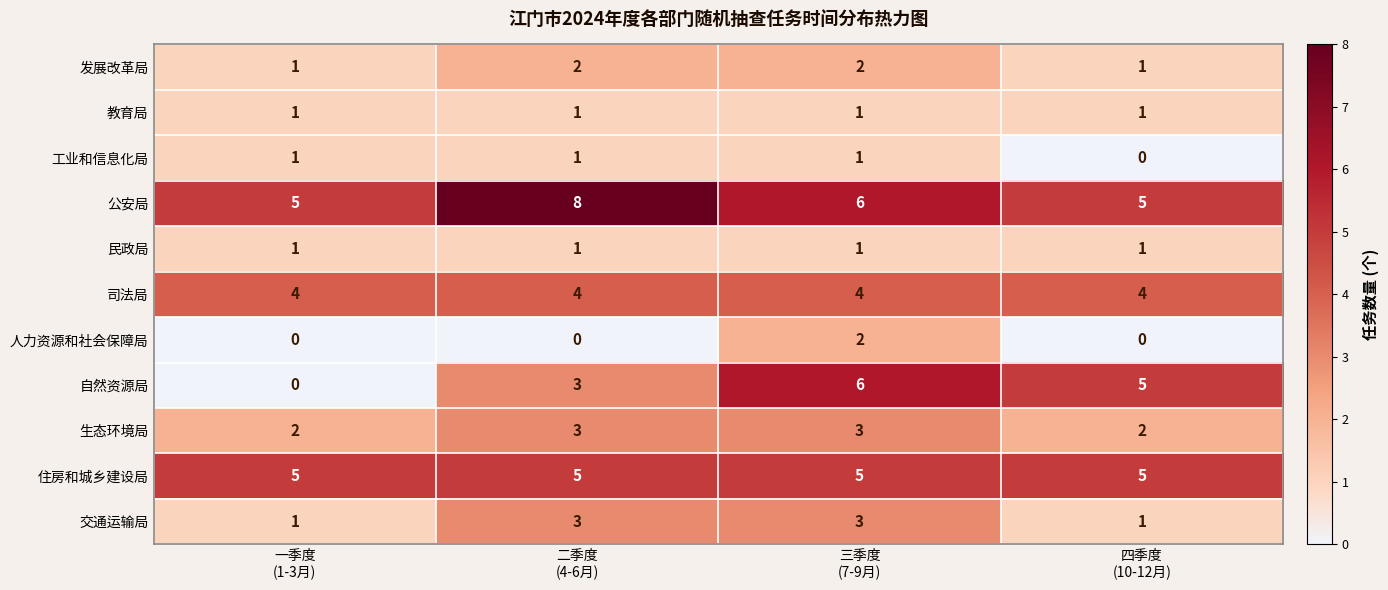

Count the number of data series in this chart.

11